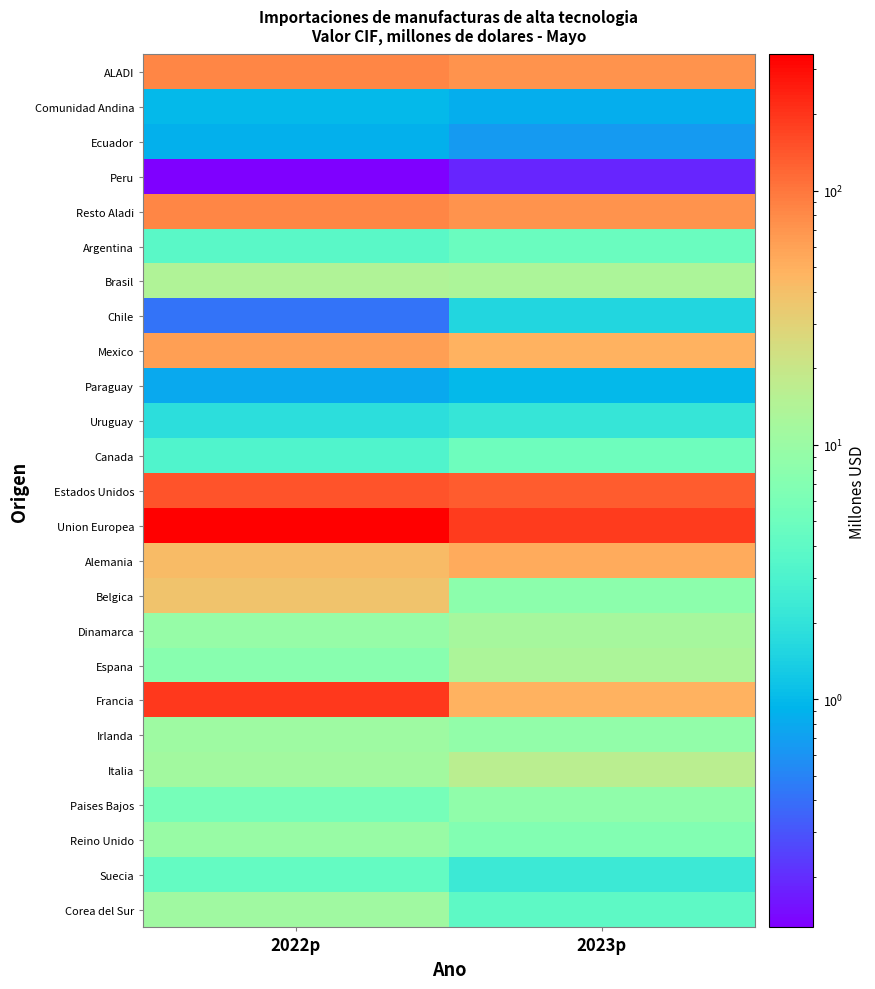

Reading left to right, list all the values displayed in this chart.

ALADI: 2022p=84.6	2023p=72.2
Comunidad Andina: 2022p=1.0	2023p=0.8
Ecuador: 2022p=0.9	2023p=0.7
Peru: 2022p=0.1	2023p=0.2
Resto Aladi: 2022p=83.6	2023p=71.4
Argentina: 2022p=3.7	2023p=4.8
Brasil: 2022p=14.3	2023p=13.3
Chile: 2022p=0.4	2023p=1.6
Mexico: 2022p=62.6	2023p=48.6
Paraguay: 2022p=0.8	2023p=1.0
Uruguay: 2022p=1.8	2023p=2.1
Canada: 2022p=3.2	2023p=5.1
Estados Unidos: 2022p=148.4	2023p=135.2
Union Europea: 2022p=343.7	2023p=190.4
Alemania: 2022p=42.2	2023p=53.6
Belgica: 2022p=38.3	2023p=8.0
Dinamarca: 2022p=9.5	2023p=12.0
Espana: 2022p=7.6	2023p=13.1
Francia: 2022p=192.9	2023p=47.9
Irlanda: 2022p=10.8	2023p=8.8
Italia: 2022p=11.5	2023p=16.3
Paises Bajos: 2022p=5.8	2023p=8.4
Reino Unido: 2022p=9.7	2023p=6.8
Suecia: 2022p=4.3	2023p=2.3
Corea del Sur: 2022p=11.0	2023p=3.9